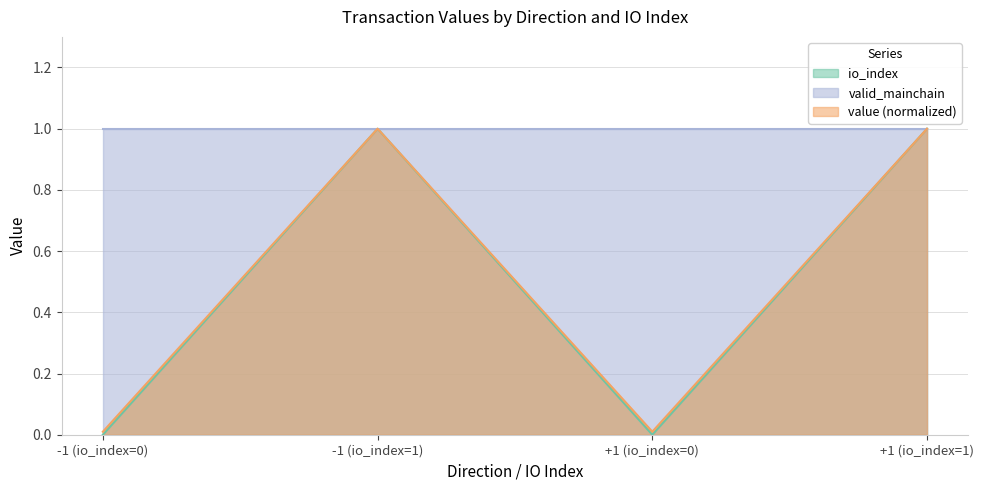

Between -1 (io_index=0) and +1 (io_index=0), which series saw the biggest shift?

io_index